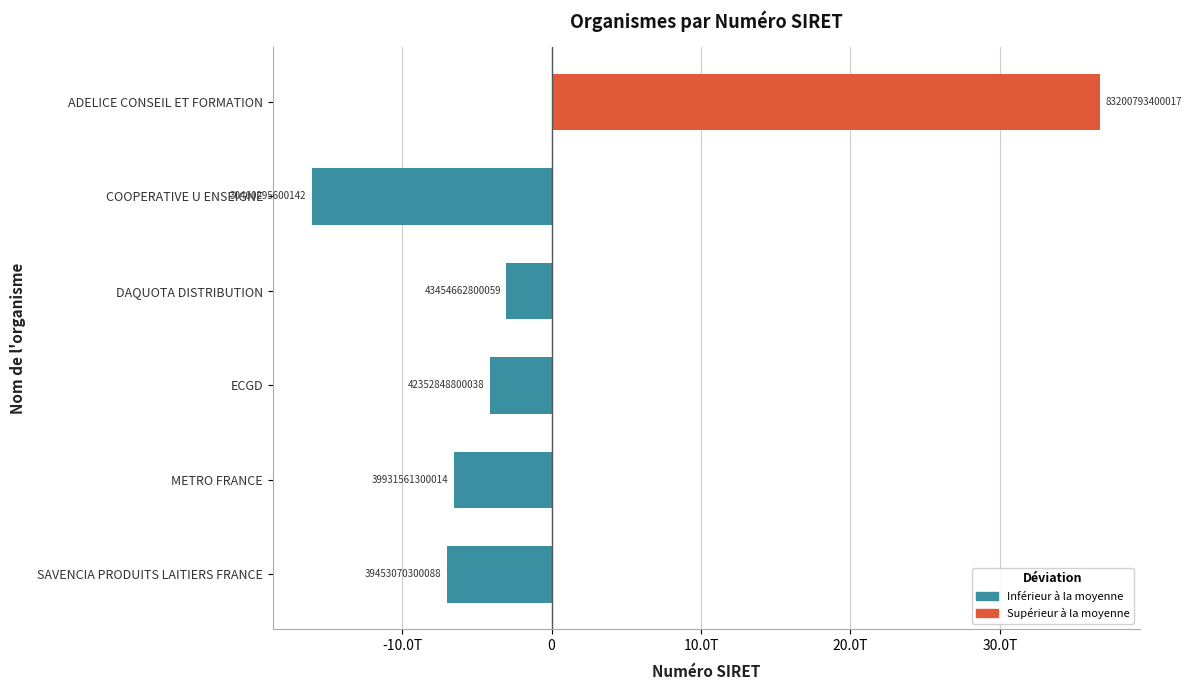

Does the chart contain any negative values?

Yes